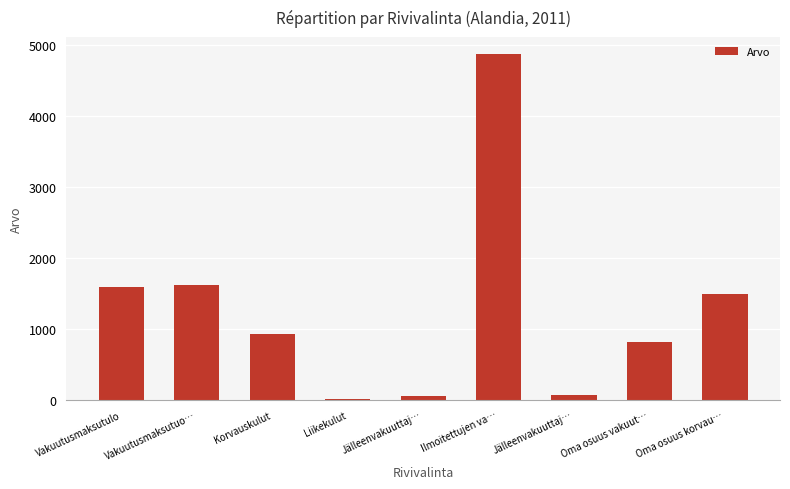

How many bars are there in total?

9